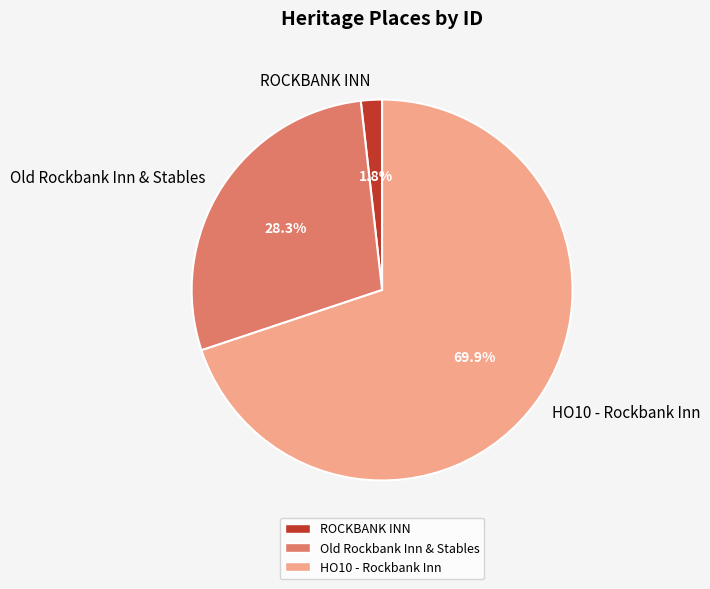

What is the ratio of the value at ROCKBANK INN to the value at Old Rockbank Inn & Stables?

0.1